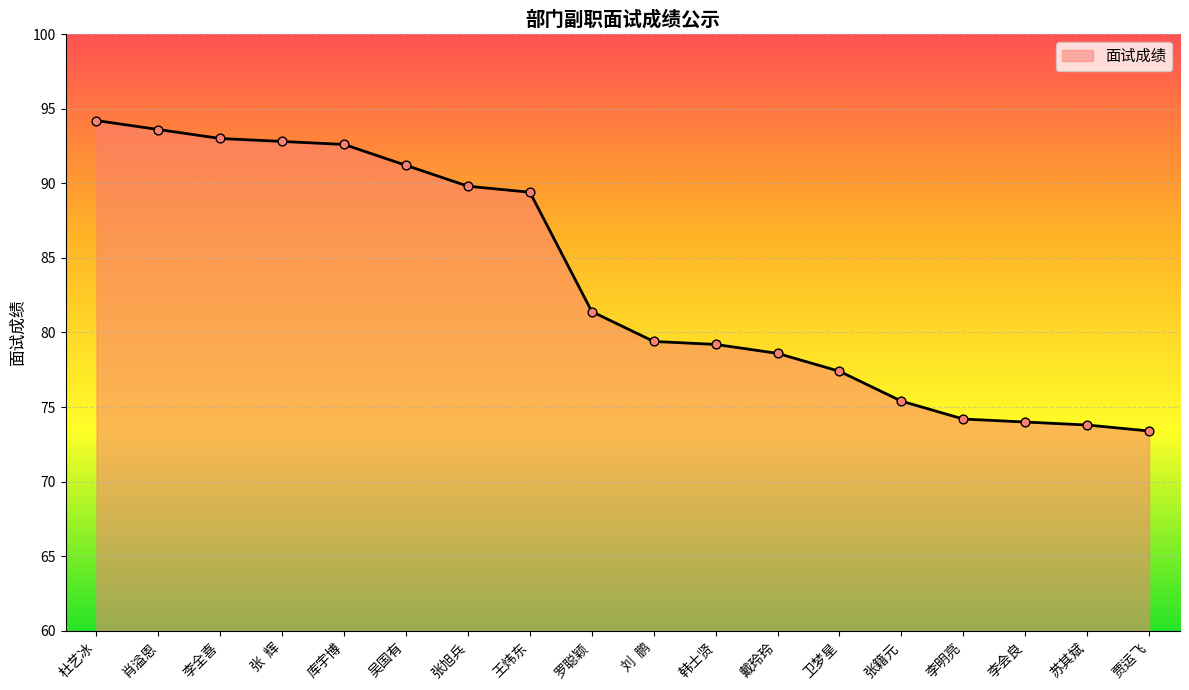

What is the change in value from 张籍元 to 李会良?

-1.4